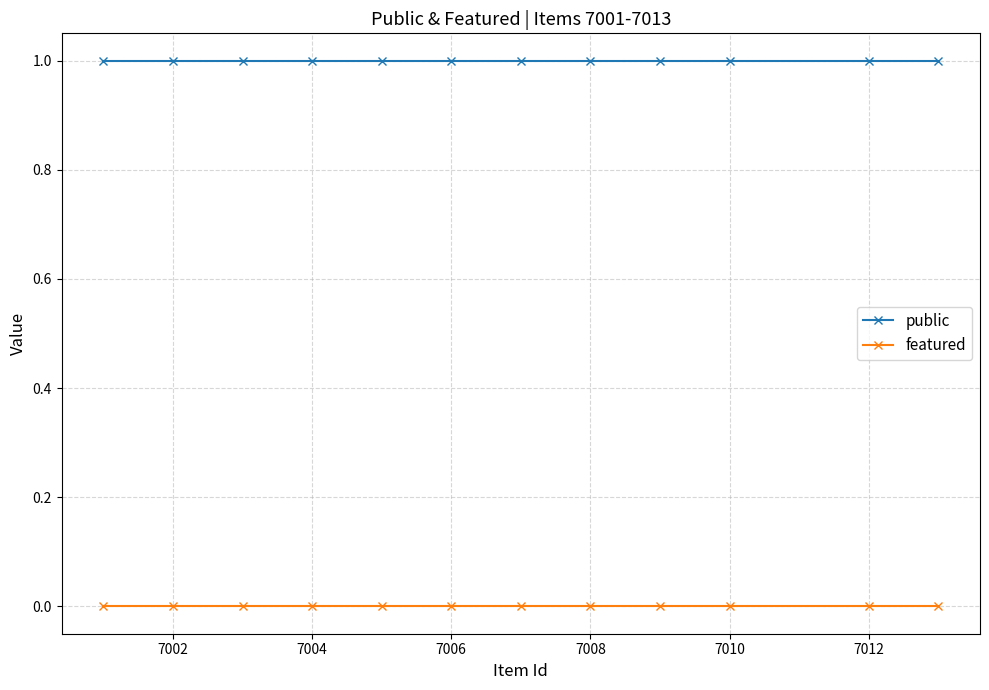

What is the sum of all public values?

12